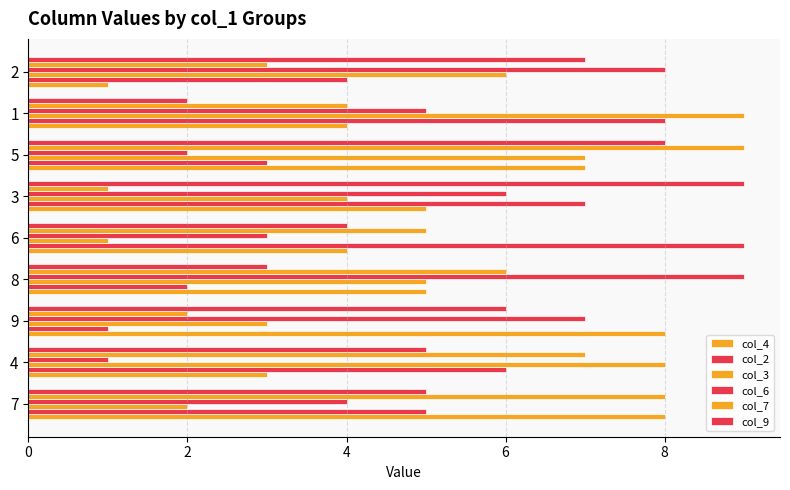

Which series has the largest total across all categories?

col_9